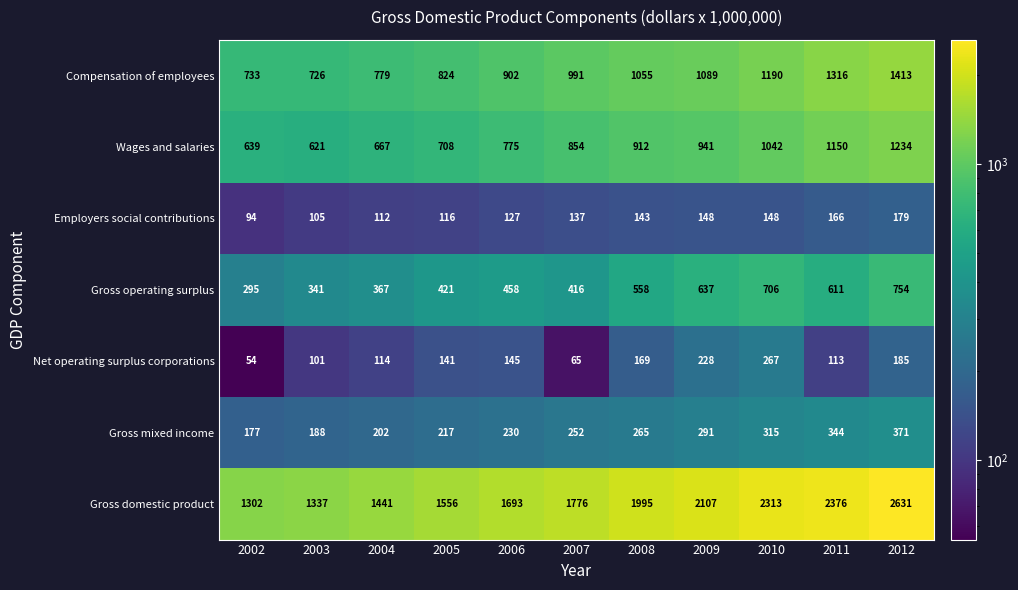

What is the sum of the Compensation of employees values at 2006 and 2007?

1893